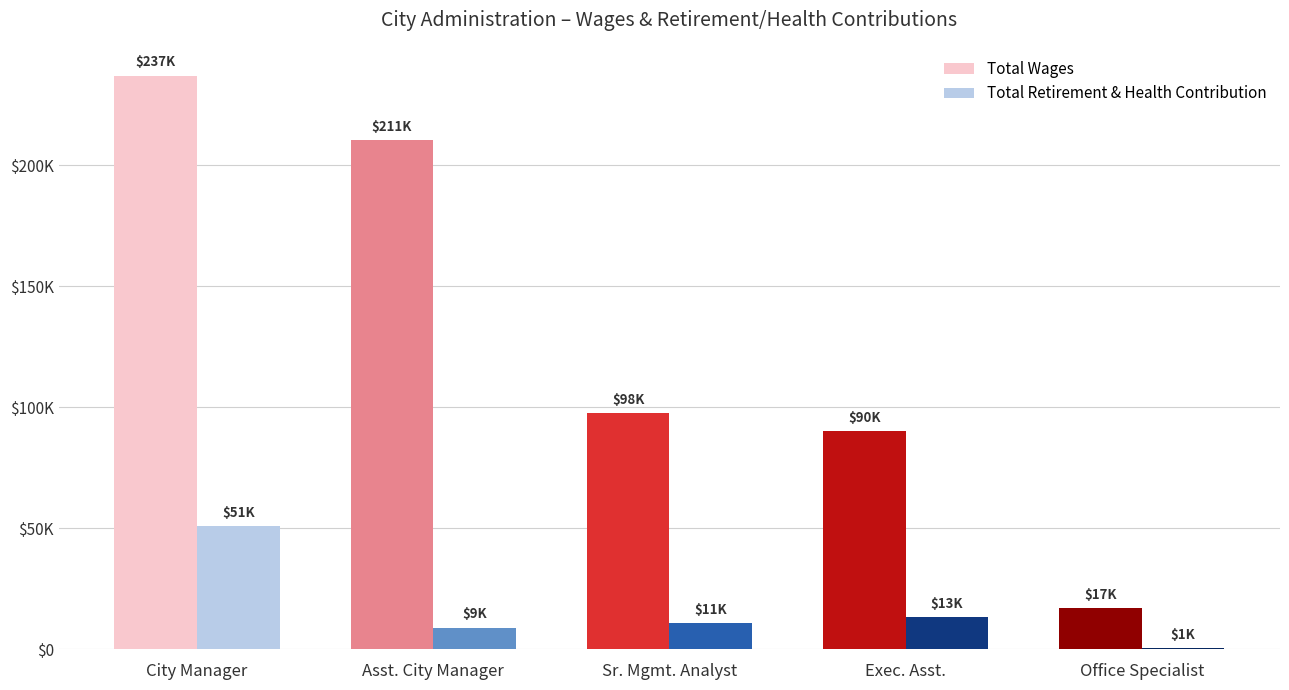

What are all the series names shown in the legend?

Total Wages, Total Retirement & Health Contribution